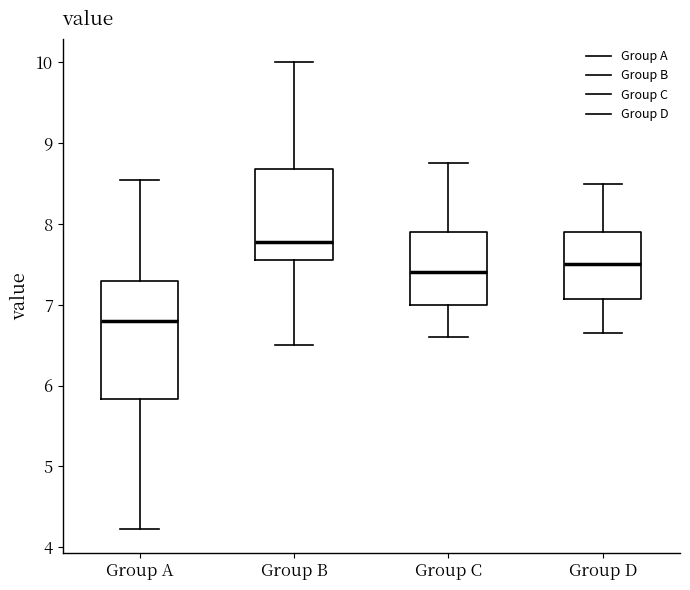

Reading left to right, transcribe this box plot: for each box, give where its median line is, the range the box spans, and where its two whiskers end, as read against the y-axis. The values are not printed on the chart, so give them approximately, as read against the axis.

Group A: median 6.8, box 5.8 to 7.3, whiskers 4.2 to 8.6
Group B: median 7.8, box 7.6 to 8.7, whiskers 6.5 to 10.0
Group C: median 7.4, box 7.0 to 7.9, whiskers 6.6 to 8.8
Group D: median 7.5, box 7.1 to 7.9, whiskers 6.7 to 8.5